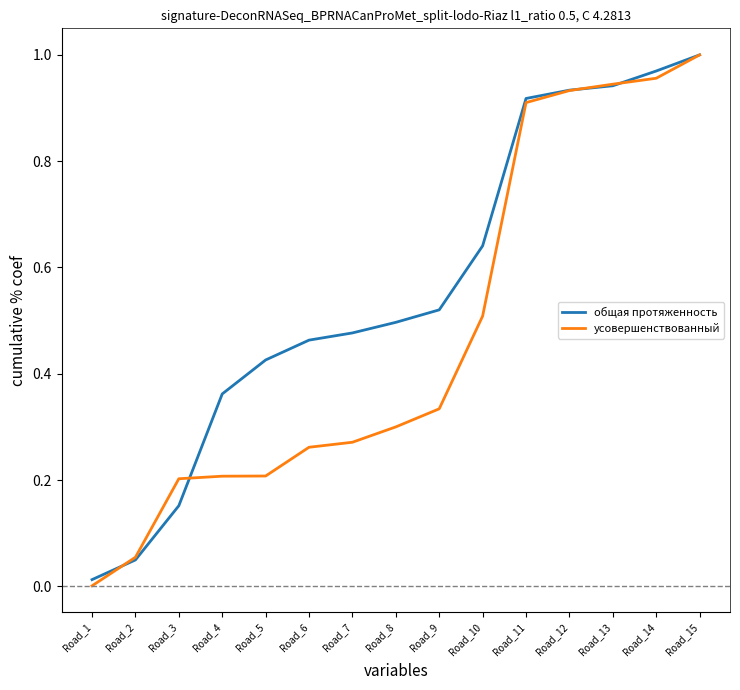

Is it true that усовершенствованный equals 0.2 at Road_15?

False